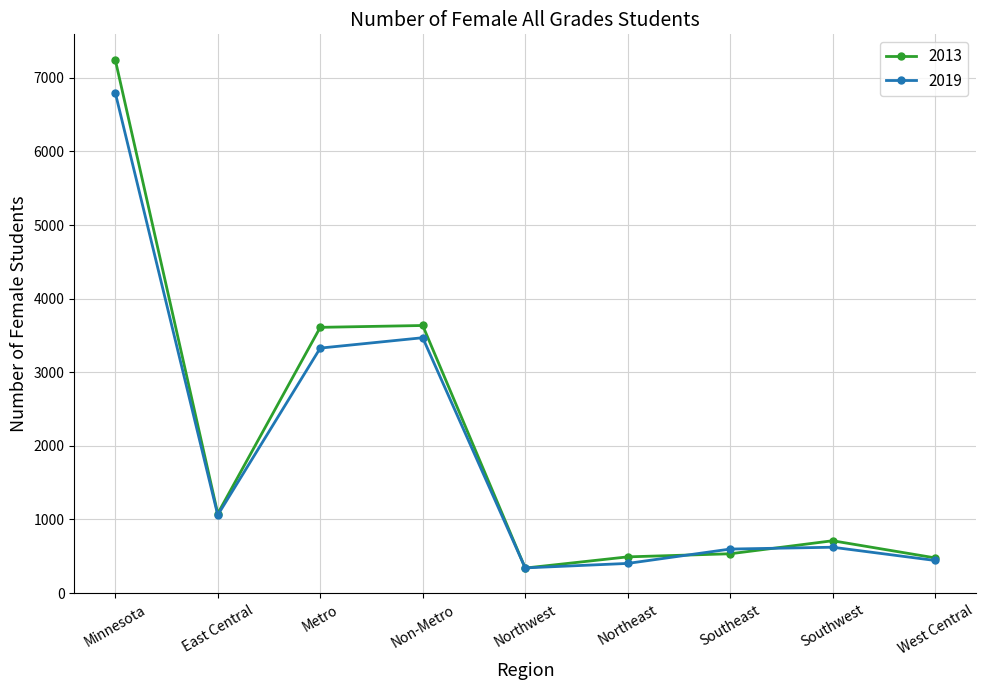

Which series has the largest range (max minus min)?

2013